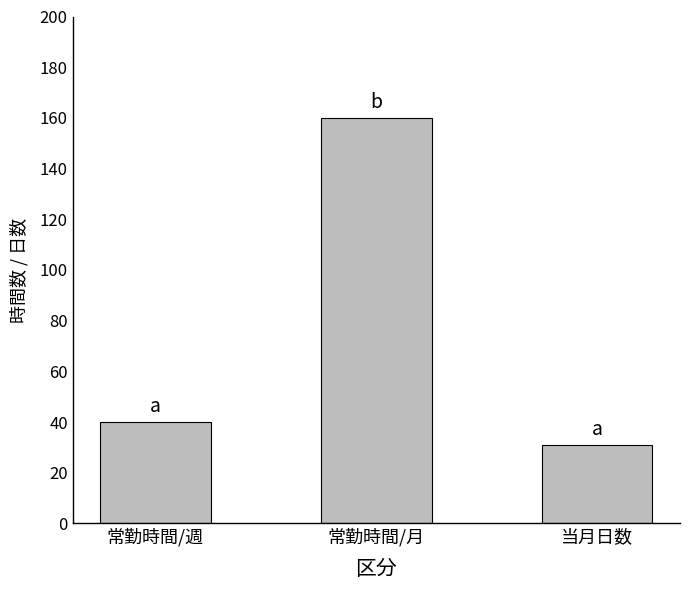

What position from the right is 常勤時間/月?

2